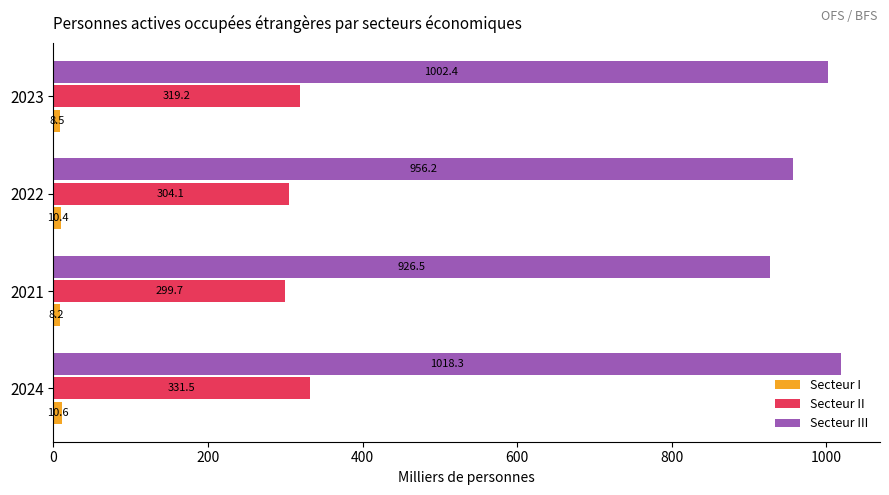

What is the spread (max minus min) of values at 2023?

993.9